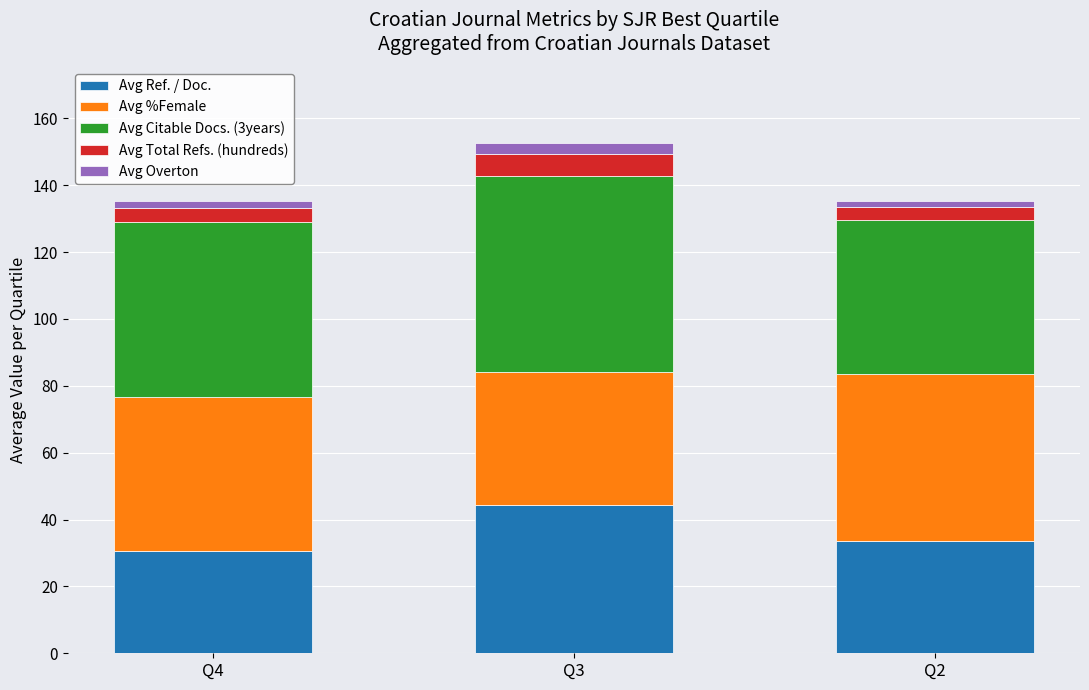

At which label is Avg Ref. / Doc. closest to 37?

Q2